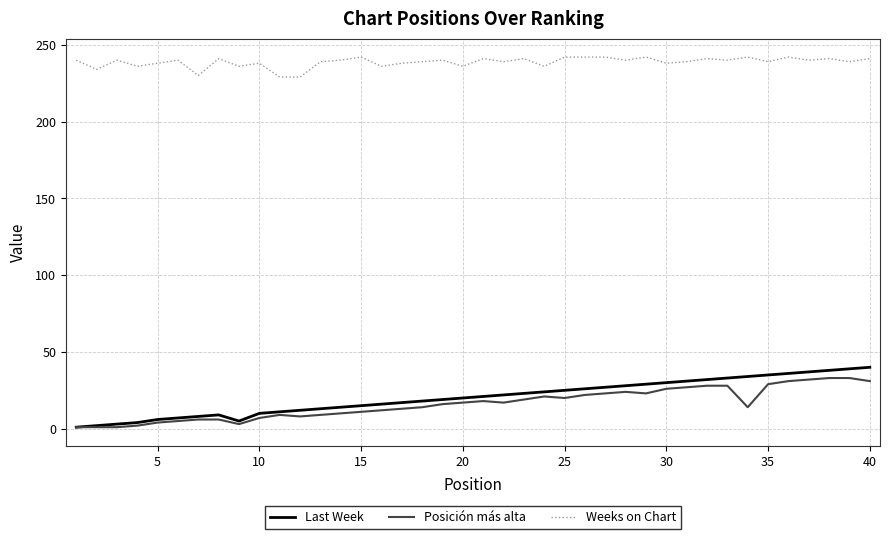

Which series has the largest total across all categories?

Weeks on Chart